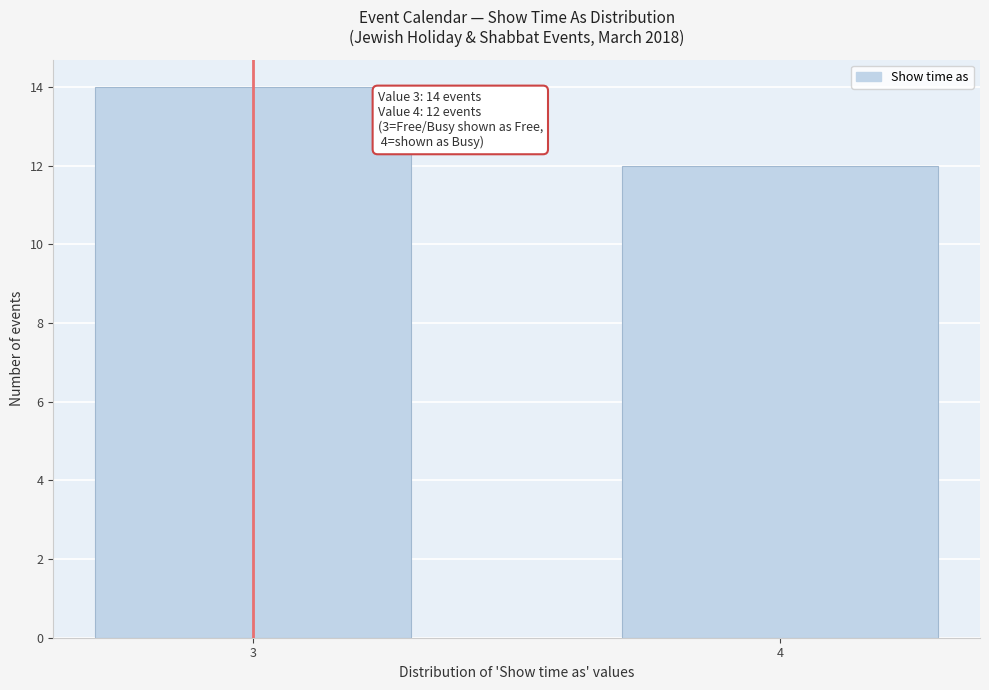

Reading left to right, transcribe all the data shown in this chart.

14	12